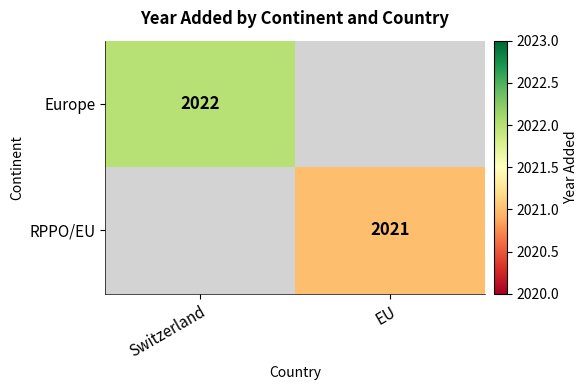

Which has a higher value, EU or Switzerland?

Switzerland